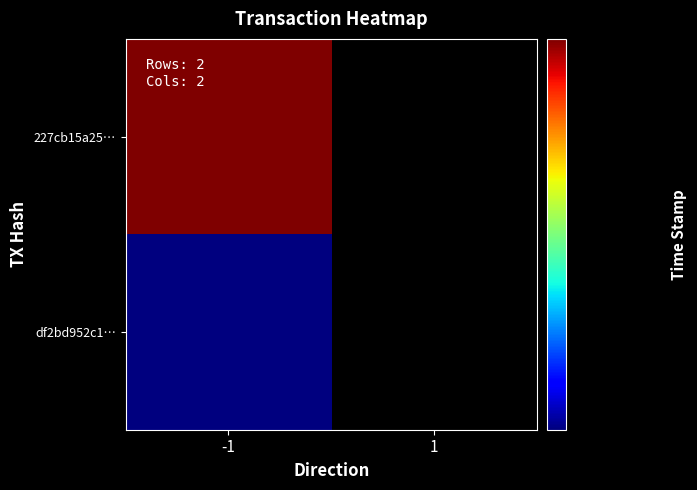

Reading left to right, extract all data points from this chart.

227cb15a25…: -1=1656664539	1=0
df2bd952c1…: -1=1656662997	1=0